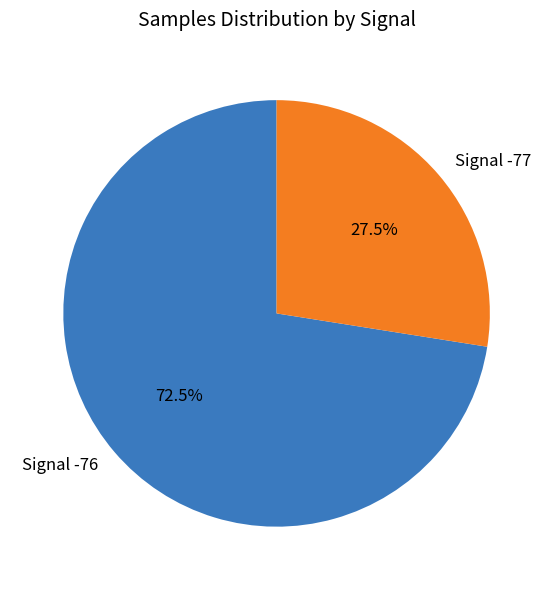

Which slice is the smallest?

Signal -77